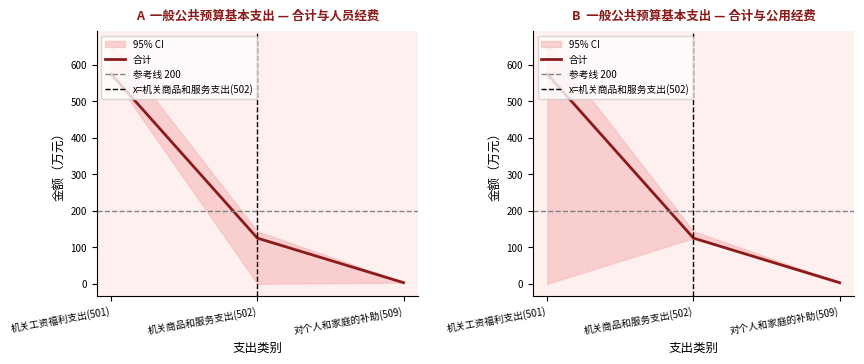

What is the label of the 3rd point from the right?

机关工资福利支出(501)